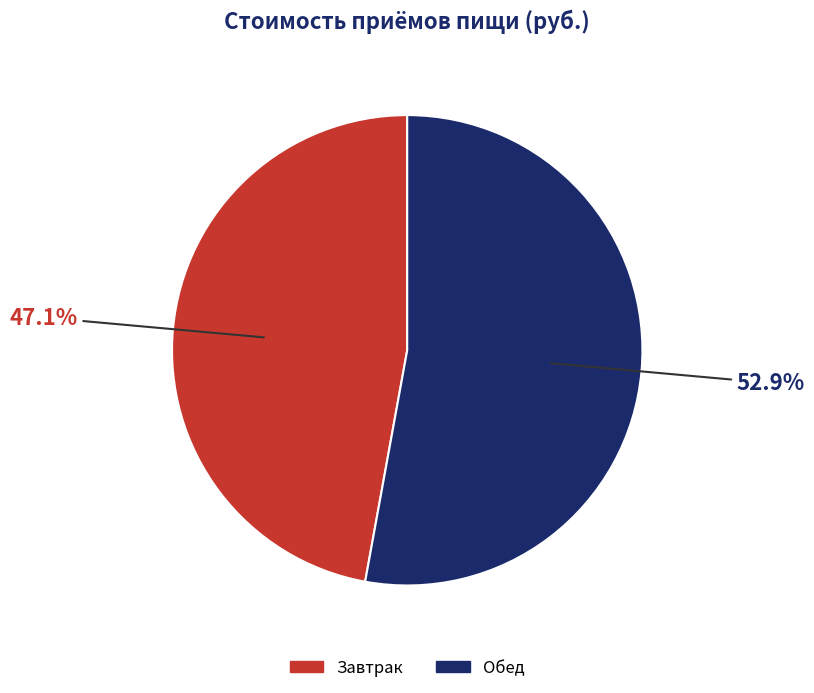

What percentage do Завтрак and Обед together represent?

100.0%